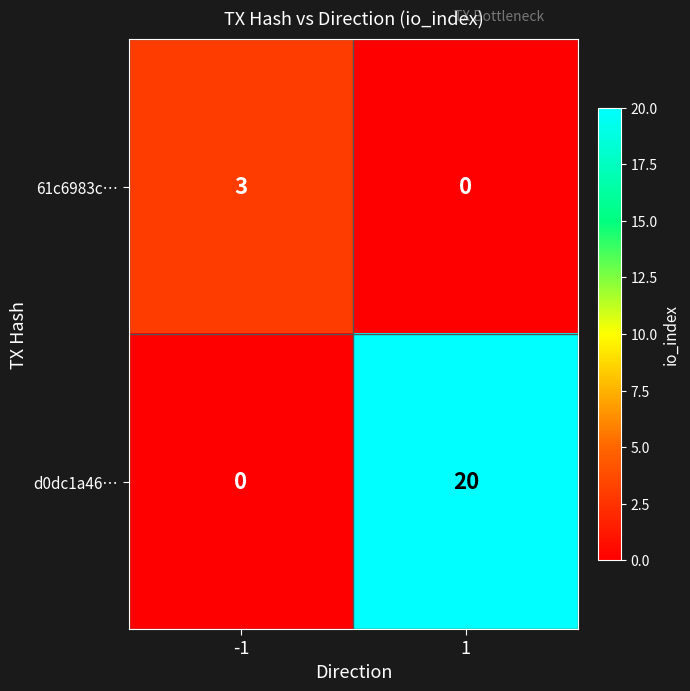

What is the sum of the d0dc1a46… values at -1 and 1?

20